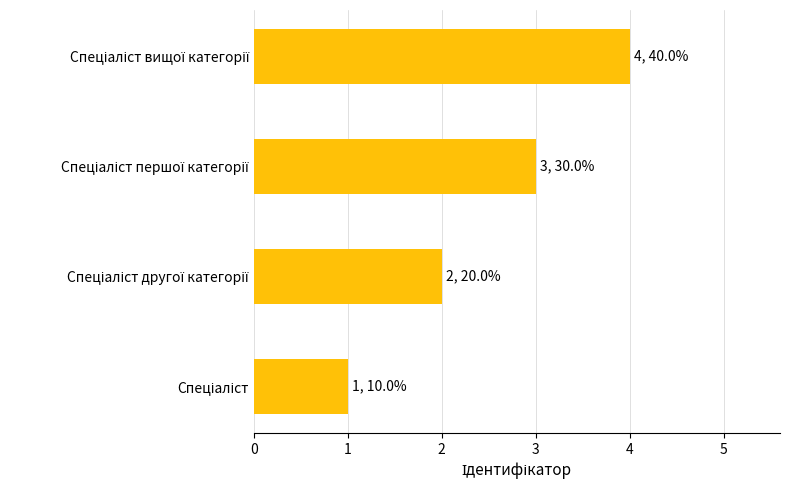

What is the difference between the maximum and minimum values?

3